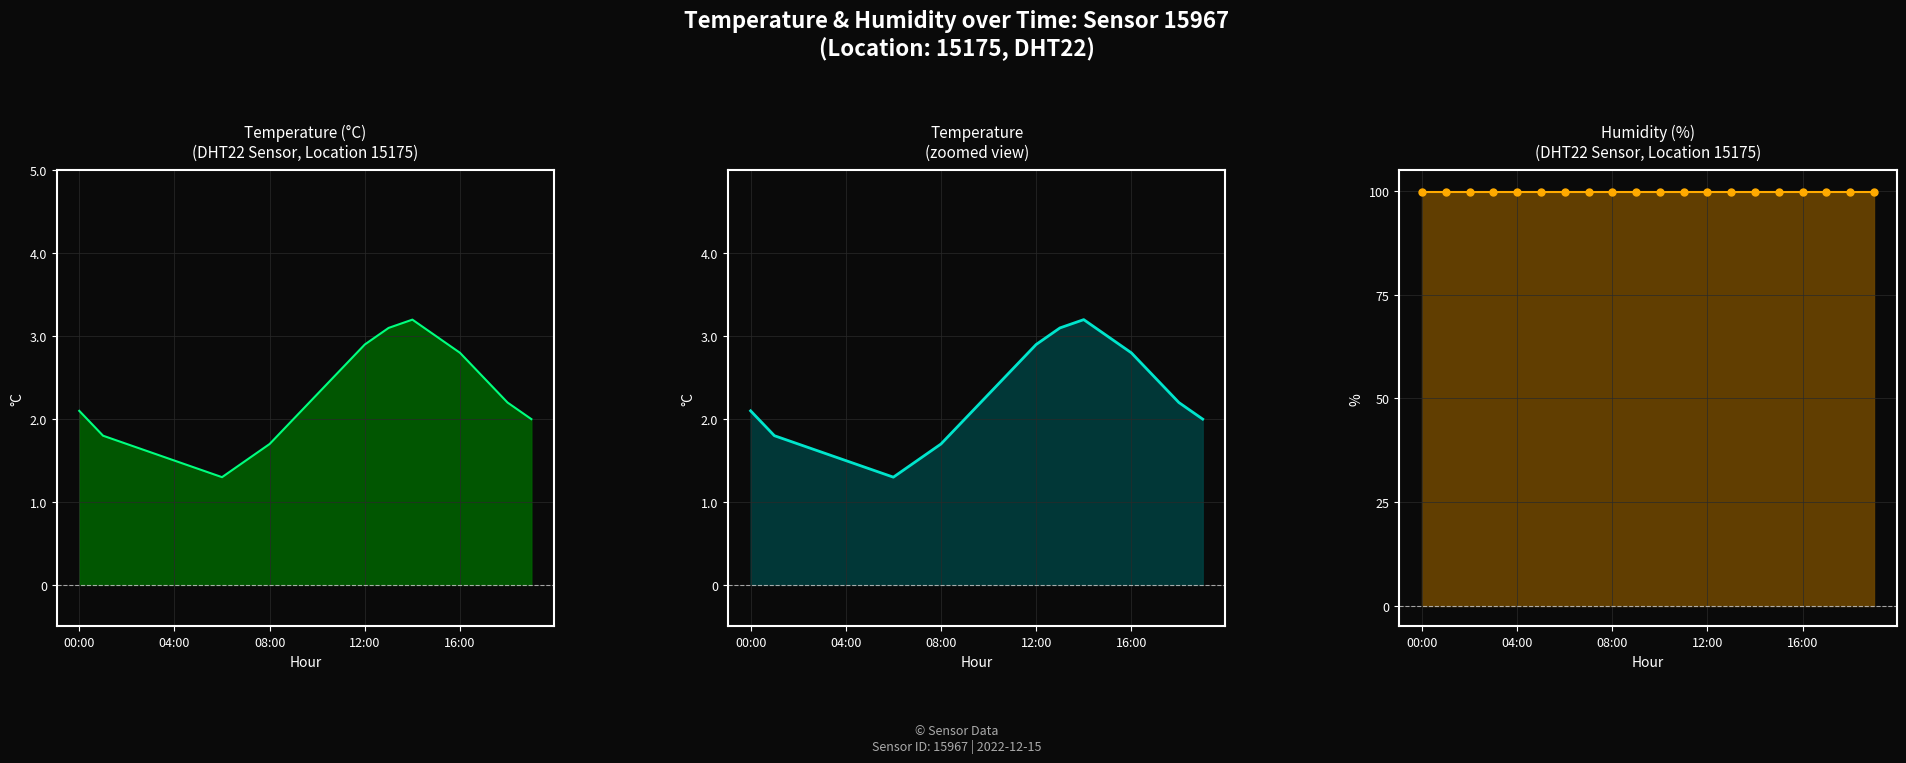

Reading right to left, transcribe all the data shown in this chart.

2.0	2.2	2.5	2.8	3.0	3.2	3.1	2.9	2.6	2.3	2.0	1.7	1.5	1.3	1.4	1.5	1.6	1.7	1.8	2.1